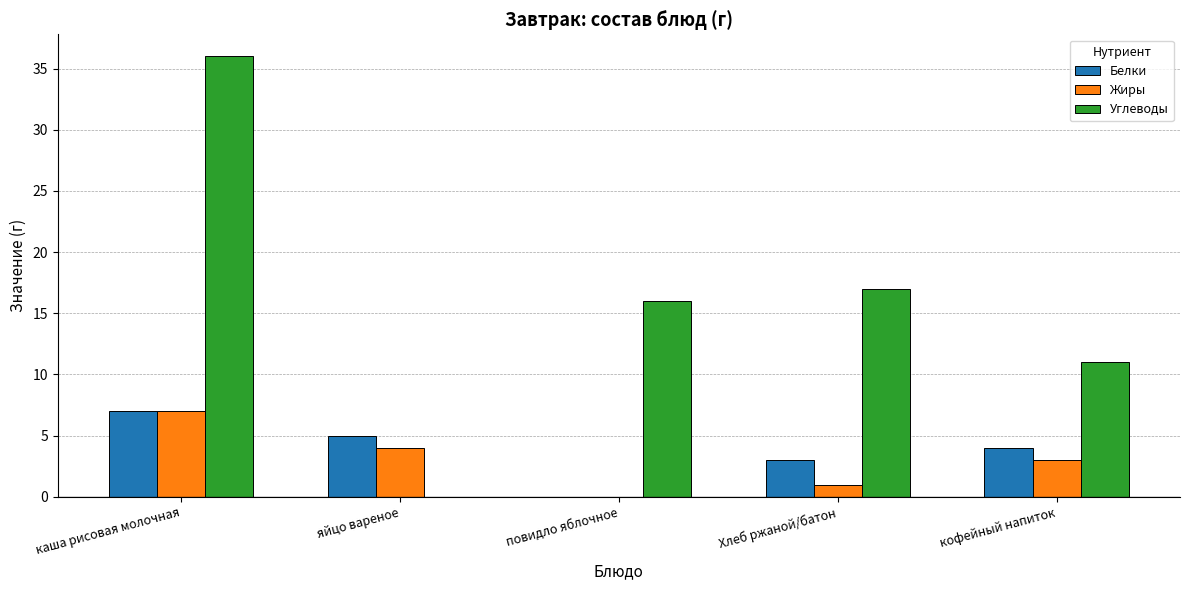

Reading left to right, extract all data points from this chart.

Белки: 7	5	0	3	4
Жиры: 7	4	0	1	3
Углеводы: 36	0	16	17	11